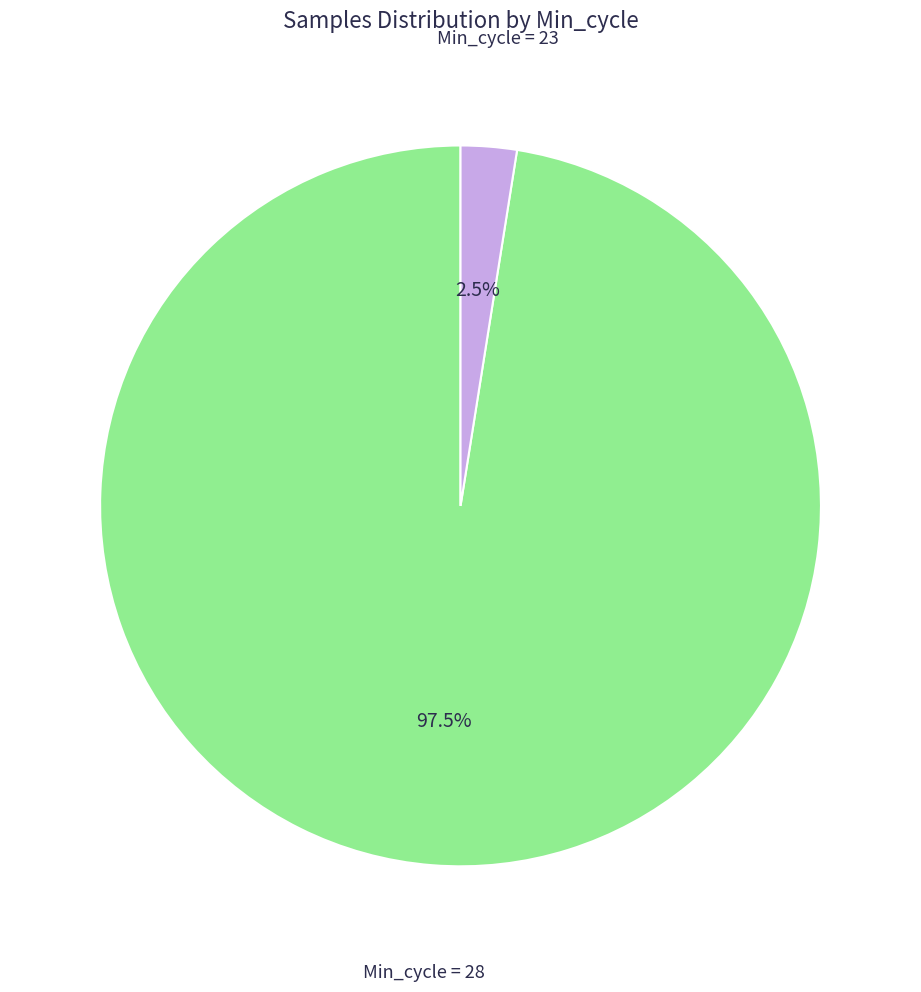

Is there a majority slice in this chart?

Yes